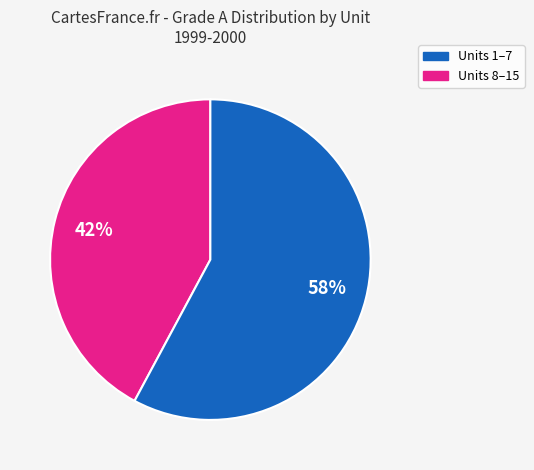

Is there a majority slice in this chart?

Yes